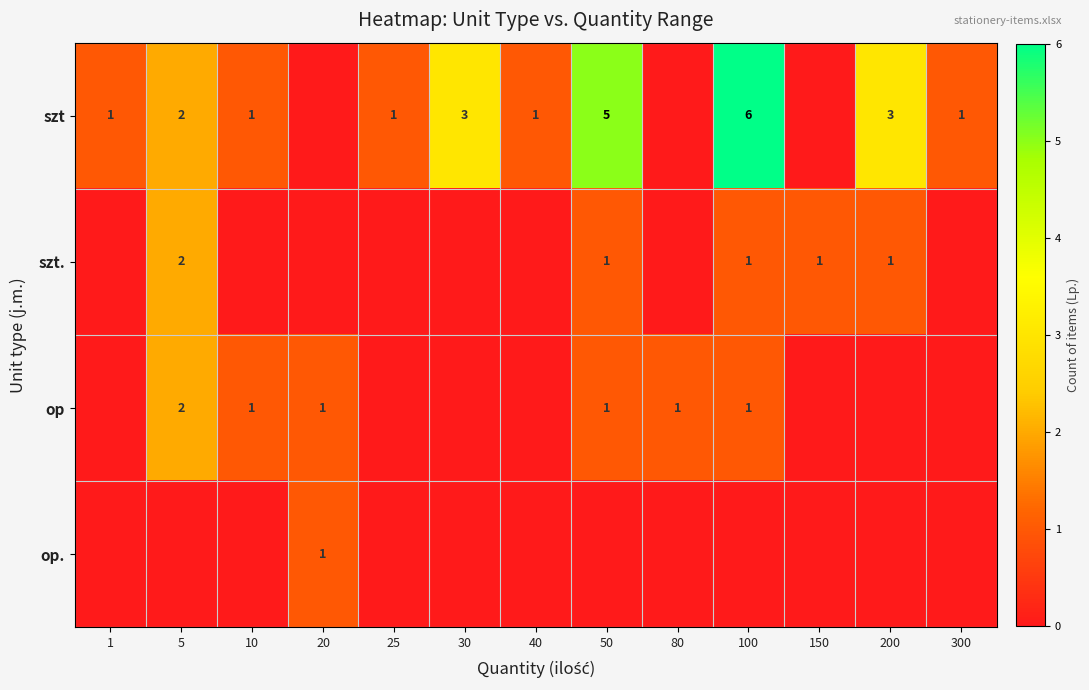

The szt. series shows 2 at 150. True or false?

False